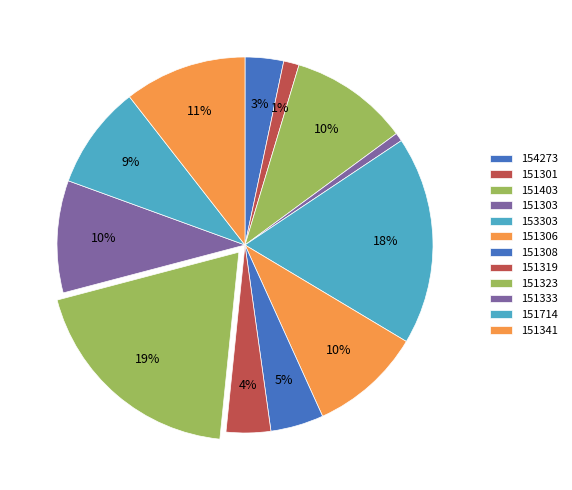

How many segments does this pie chart have?

12